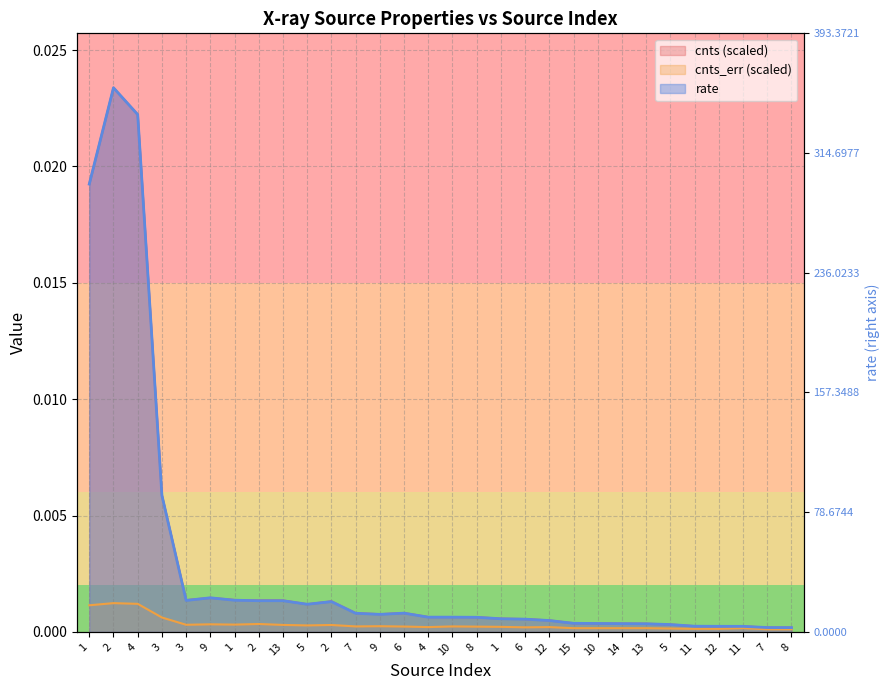

The value of cnts at 14 is 0.0. True or false?

True